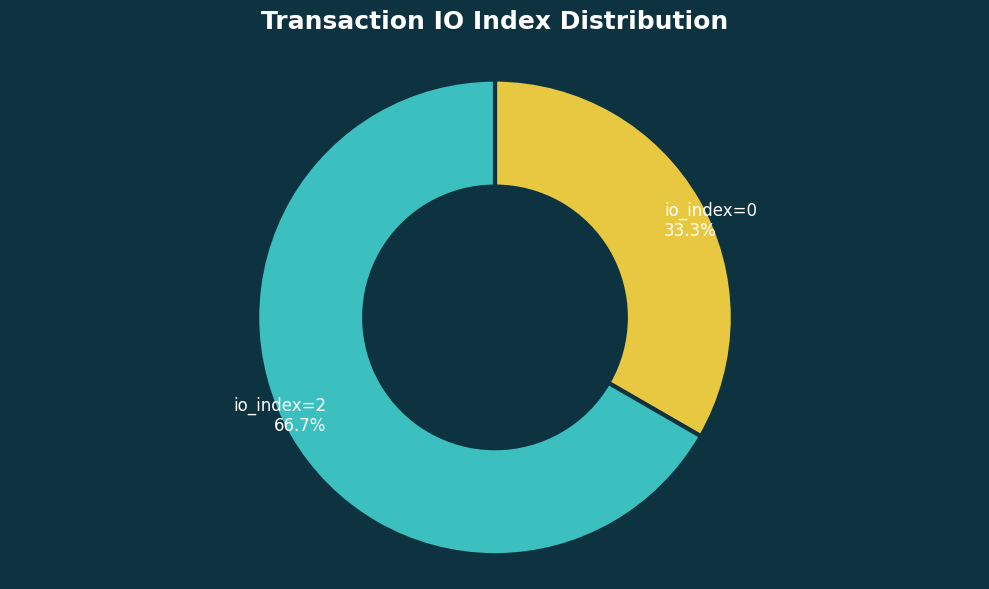

Rank the categories by value from highest to lowest.

io_index=2, io_index=0